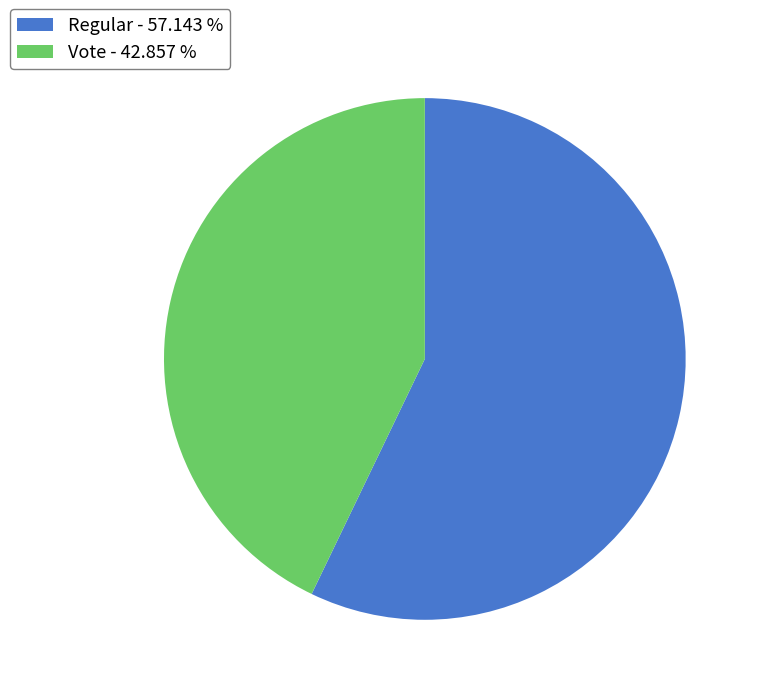

Which slice is the largest?

Regular